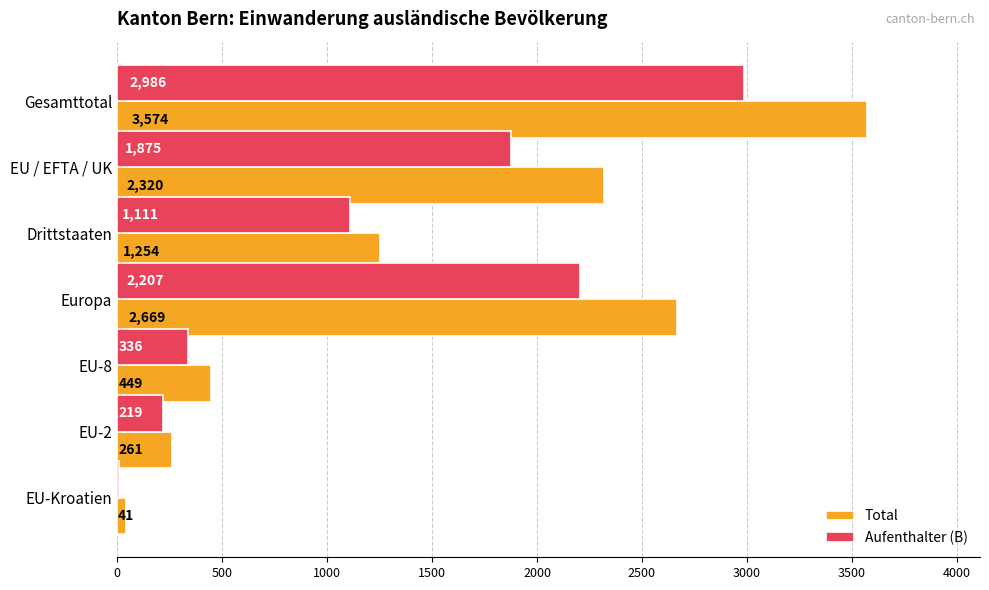

At which label is Total closest to 1807?

EU / EFTA / UK